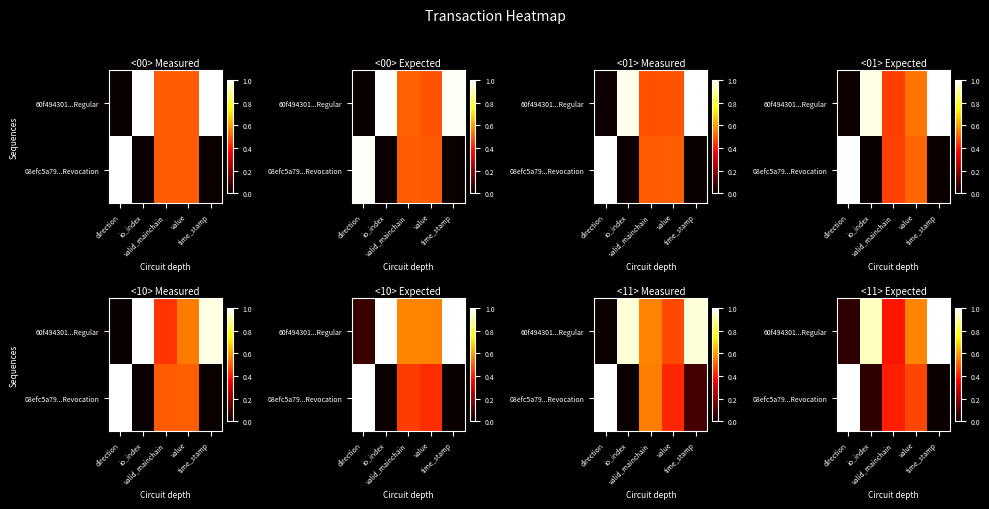

True or false: 08efc5a79...Revocation has a value of 0.2 at value.

False